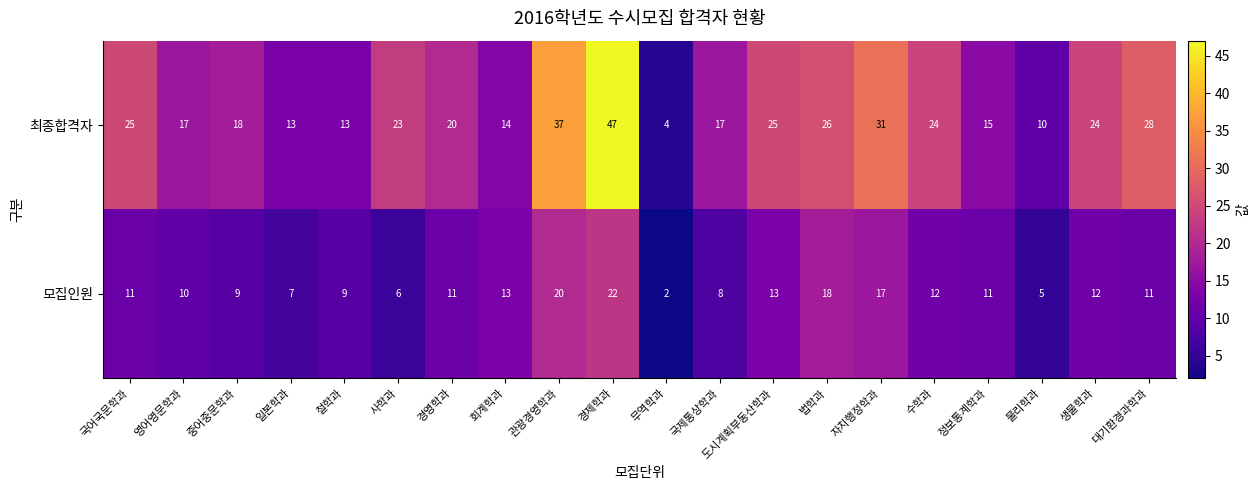

What is the smallest value displayed?

2